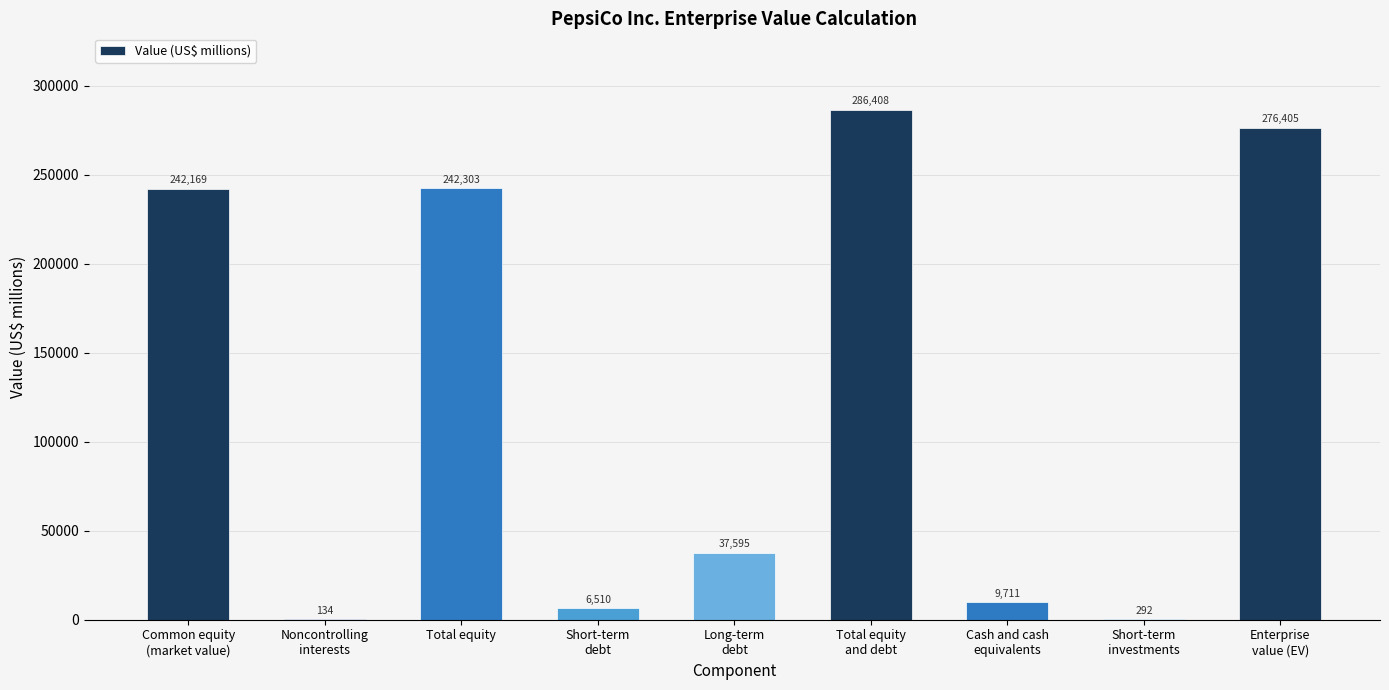

Reading left to right, extract all data points from this chart.

Common equity
(market value)=242169	Noncontrolling
interests=134	Total equity=242303	Short-term
debt=6510	Long-term
debt=37595	Total equity
and debt=286408	Cash and cash
equivalents=9711	Short-term
investments=292	Enterprise
value (EV)=276405